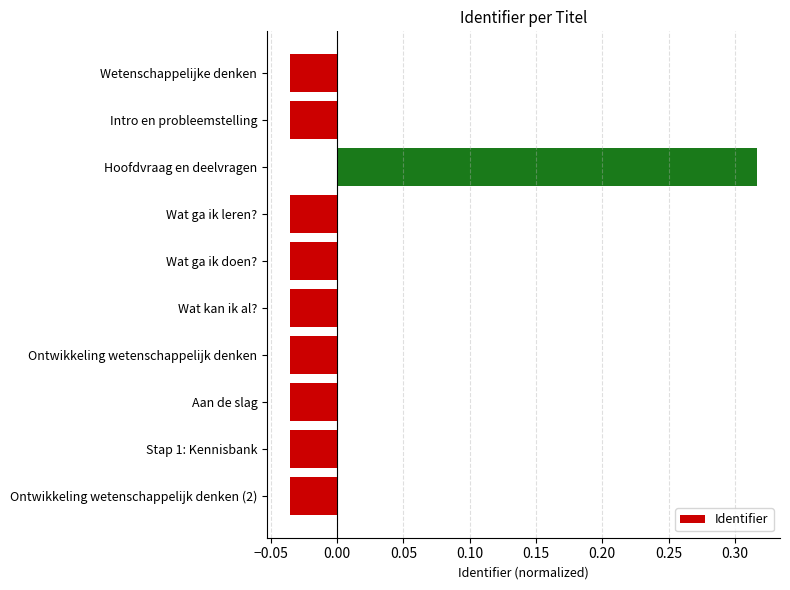

Is it true that the value at Wat kan ik al? is -0.1?

False